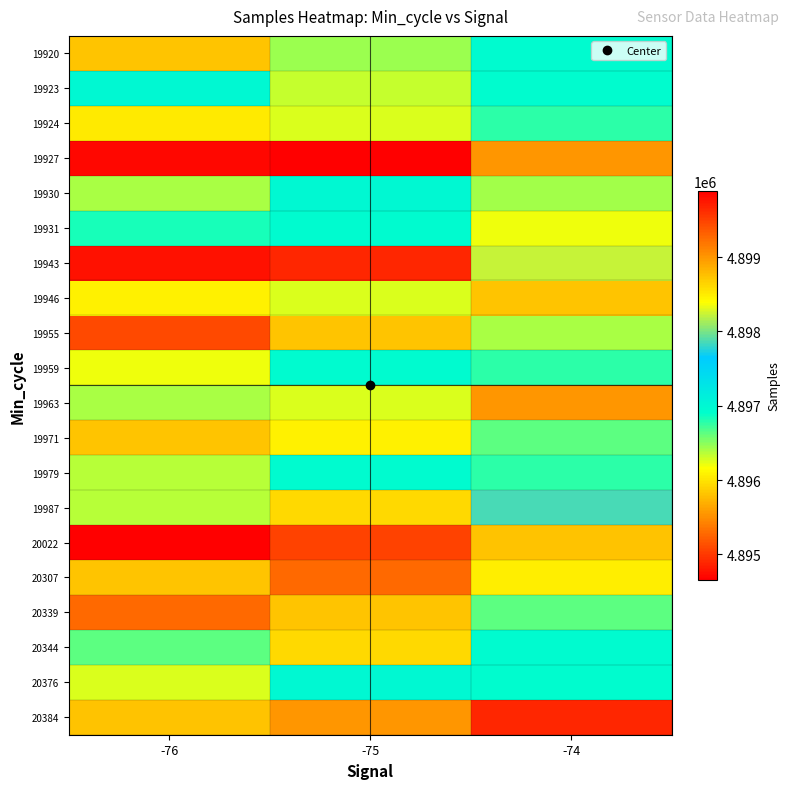

Reading left to right, extract all data points from this chart.

19920: -76=4895818	-75=4896446	-74=4896953
19923: -76=4896999	-75=4896327	-74=4896938
19924: -76=4896043	-75=4896262	-74=4896771
19927: -76=4894708	-75=4894659	-74=4895539
19930: -76=4896411	-75=4896999	-74=4896435
19931: -76=4896841	-75=4896953	-74=4896211
19943: -76=4899787	-75=4899664	-74=4898226
19946: -76=4896075	-75=4896258	-74=4895817
19955: -76=4895093	-75=4895818	-74=4896401
19959: -76=4896211	-75=4896953	-74=4896771
19963: -76=4896401	-75=4896262	-74=4895539
19971: -76=4895814	-75=4896075	-74=4896641
19979: -76=4896367	-75=4896953	-74=4896771
19987: -76=4896367	-75=4895936	-74=4897853
20022: -76=4899892	-75=4899484	-74=4898744
20307: -76=4895817	-75=4895285	-74=4896053
20339: -76=4895285	-75=4895817	-74=4896641
20344: -76=4896641	-75=4895936	-74=4896953
20376: -76=4896258	-75=4896999	-74=4896935
20384: -76=4898744	-75=4895539	-74=4899664